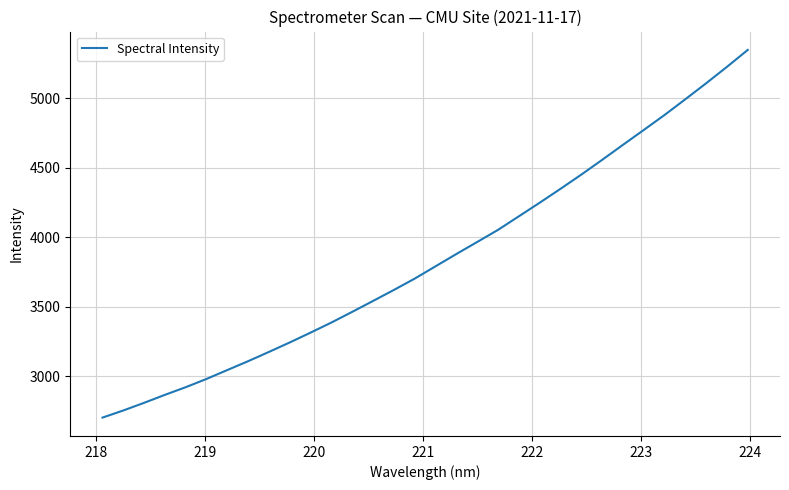

What is the maximum value shown in the chart?

5348.6